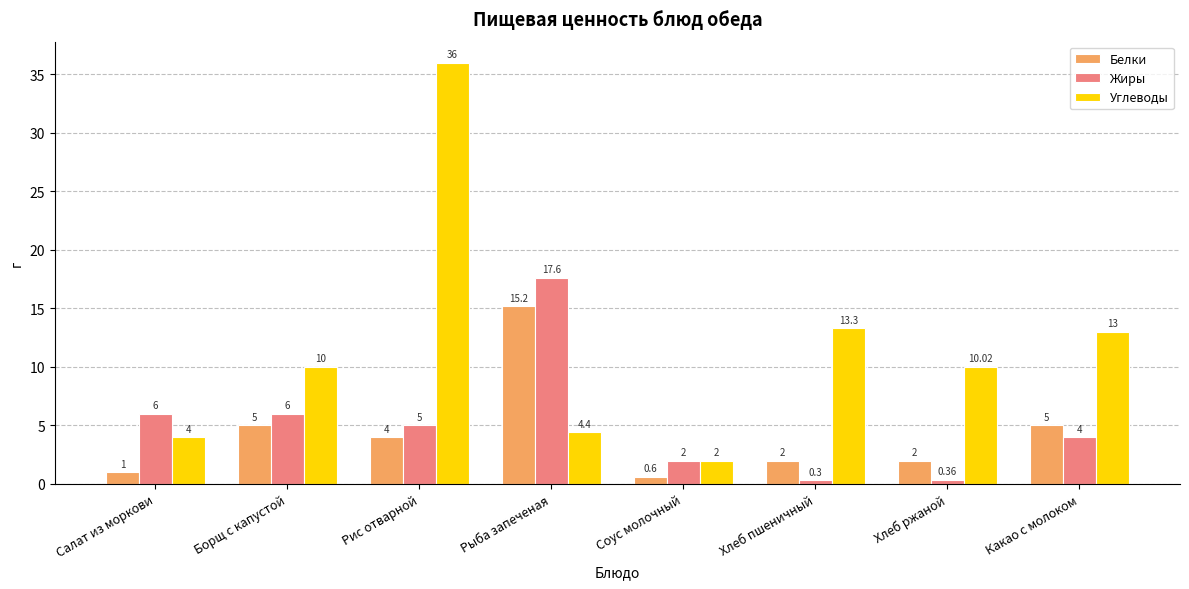

What is the difference between the maximum and minimum values in the Белки series?

14.6